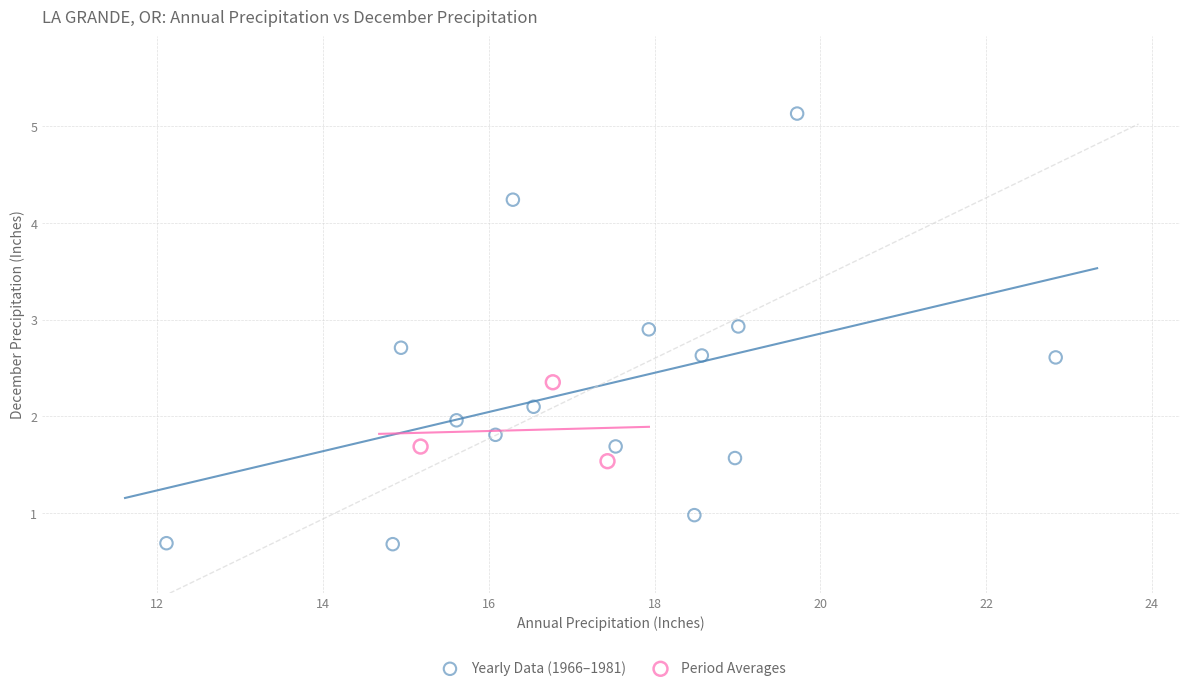

Which series reaches the minimum Y coordinate?

Yearly Data (1966–1981)